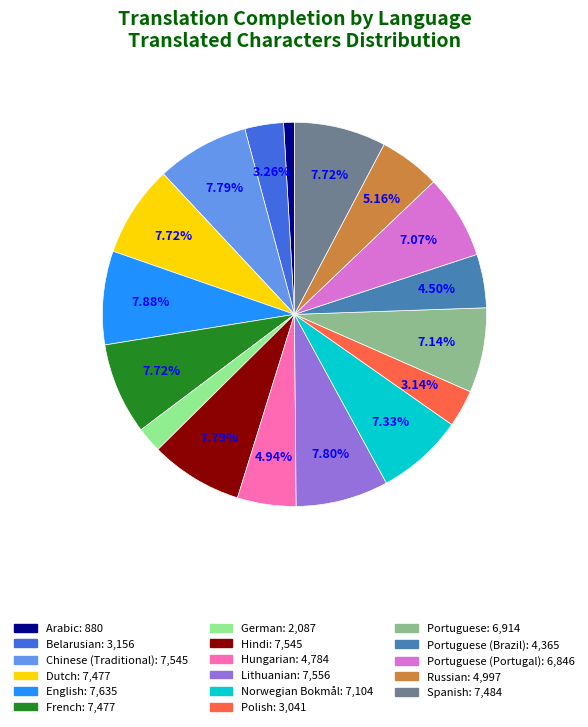

Is there any slice that represents more than half of the pie?

No